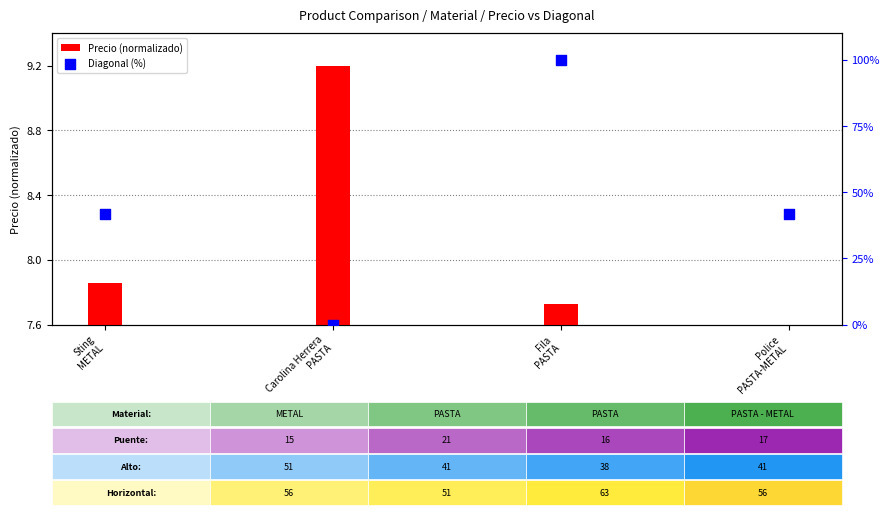

Which series contains the highest Y value?

Diagonal (%)